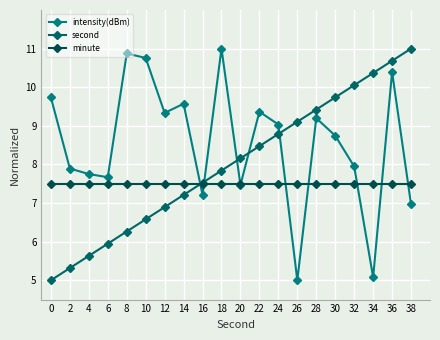

The intensity(dBm) series shows 2.5 at 20. True or false?

False